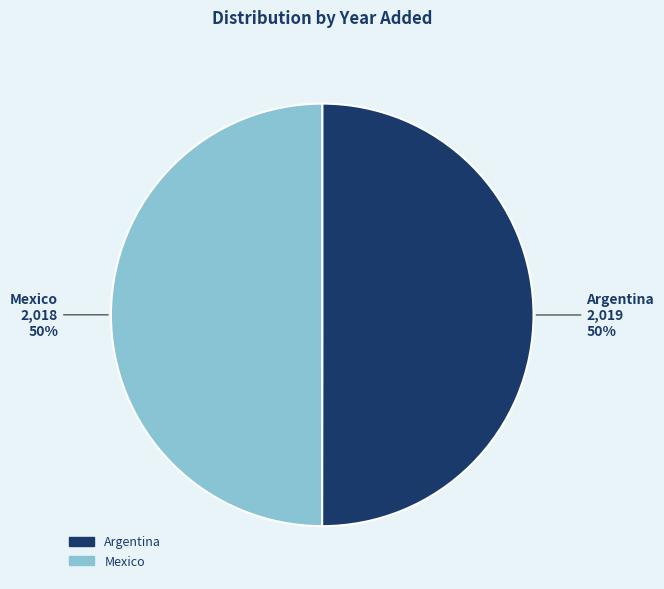

Count the number of slices in the pie.

2